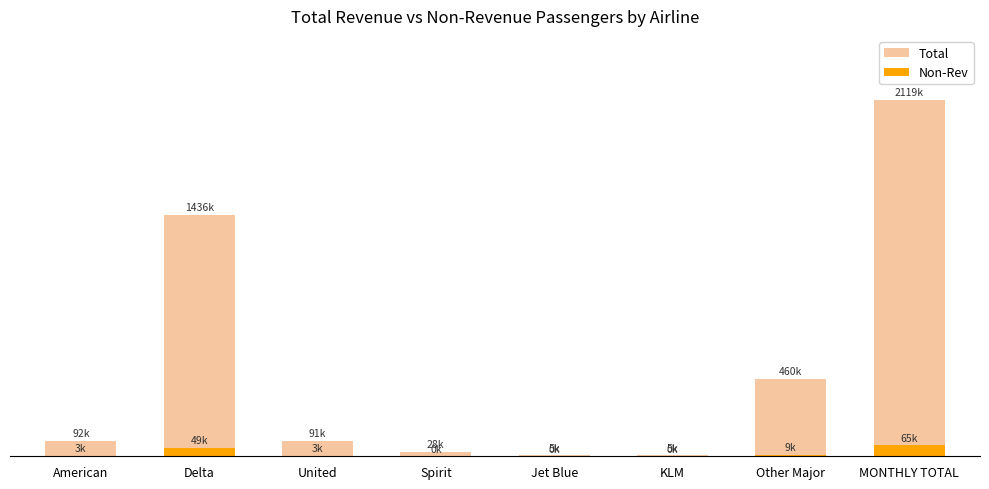

What is the total value across all series at American?

95210